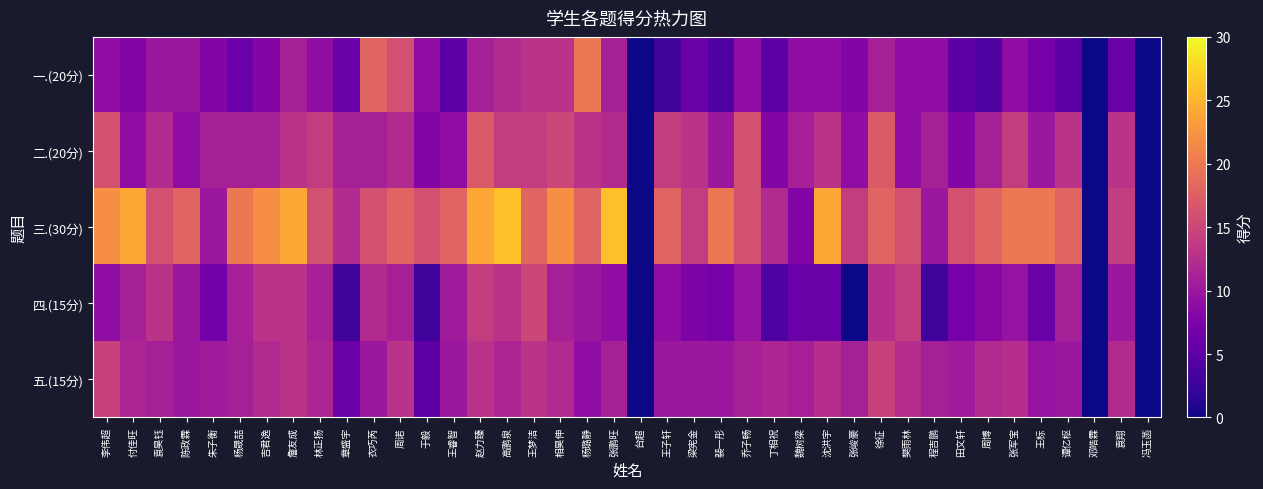

How many series are shown in this chart?

5